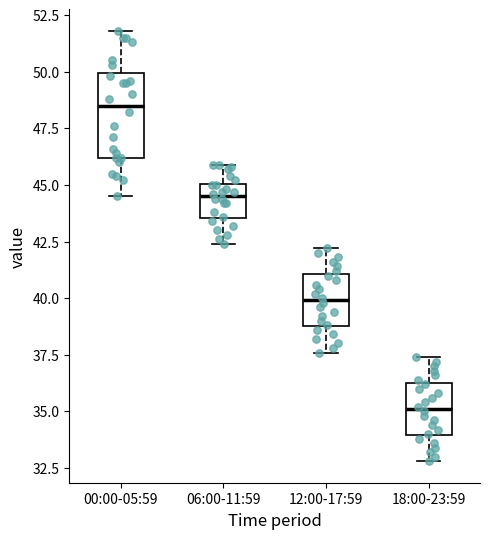

Which box's median line is the highest?

00:00-05:59